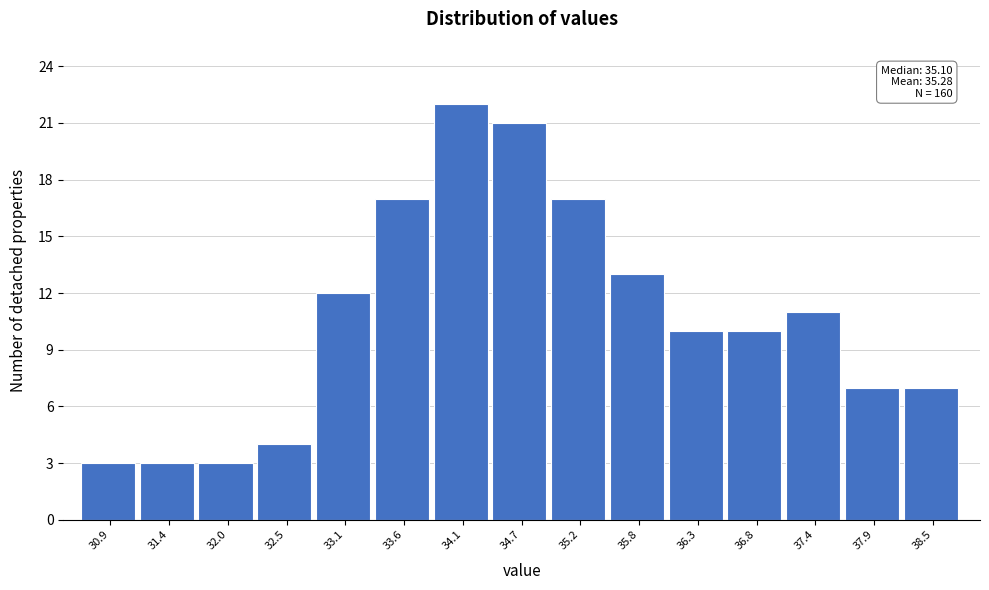

Reading right to left, transcribe all the data shown in this chart.

7	7	11	10	10	13	17	21	22	17	12	4	3	3	3